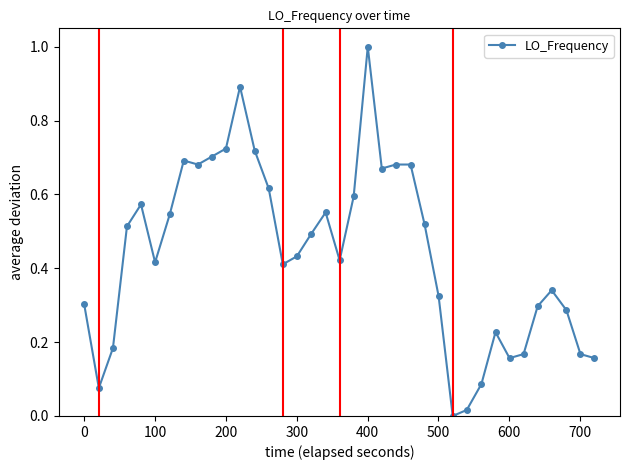

Is this an area chart (filled region under the line)?

No